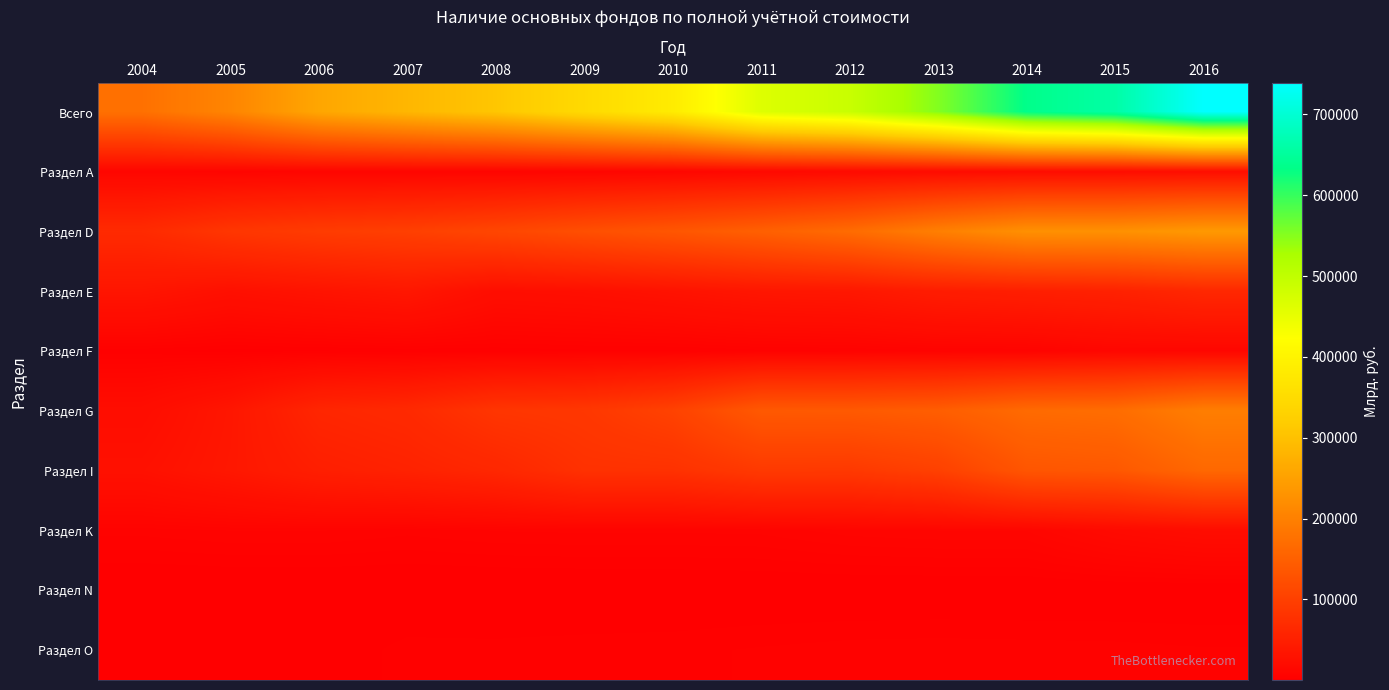

Reading right to left, extract all data points from this chart.

Всего: 2016=739261.9	2015=659738.1	2014=635484.6	2013=552263.2	2012=490188.0	2011=463576.8	2010=383246.3	2009=346523.5	2008=308489.4	2007=284455.8	2006=259290.0	2005=207500.0	2004=175931.5
Раздел А: 2016=22925.5	2015=21435.9	2014=20777.8	2013=19474.8	2012=17164.3	2011=14428.3	2010=11275.7	2009=9655.5	2008=8995.0	2007=9845.4	2006=9628.8	2005=9038.2	2004=10568.1
Раздел D: 2016=238721.3	2015=225597.4	2014=224852.4	2013=198645.8	2012=167953.6	2011=150108.2	2010=135205.4	2009=123525.8	2008=109956.3	2007=99508.4	2006=94023.3	2005=84824.8	2004=67263.3
Раздел Е: 2016=62161.2	2015=53132.8	2014=48915.1	2013=45069.9	2012=37076.0	2011=35503.4	2010=29960.0	2009=25278.5	2008=23142.1	2007=36483.9	2006=31502.6	2005=26276.1	2004=33836.7
Раздел F: 2016=11245.0	2015=11613.3	2014=7399.8	2013=7254.0	2012=6000.8	2011=5467.5	2010=4170.1	2009=4161.8	2008=3490.8	2007=3427.3	2006=2880.0	2005=2243.0	2004=3565.3
Раздел G: 2016=197070.1	2015=170083.9	2014=165857.8	2013=146453.2	2012=140137.5	2011=139067.2	2010=103272.3	2009=87169.2	2008=83463.4	2007=65539.0	2006=59642.9	2005=35504.2	2004=21762.4
Раздел I: 2016=162052.6	2015=137157.9	2014=133774.9	2013=100752.7	2012=89211.0	2011=90136.1	2010=77581.0	2009=77118.3	2008=61479.0	2007=54037.9	2006=48675.3	2005=36924.8	2004=27416.9
Раздел K: 2016=20615.9	2015=16881.7	2014=10468.4	2013=10435.7	2012=9808.3	2011=7977.8	2010=7804.1	2009=7861.5	2008=7603.6	2007=6569.8	2006=7630.3	2005=7576.0	2004=6660.5
Раздел N: 2016=906.9	2015=860.0	2014=900.6	2013=894.9	2012=819.4	2011=884.0	2010=709.8	2009=570.1	2008=412.2	2007=472.8	2006=442.7	2005=375.4	2004=284.0
Раздел O: 2016=4783.6	2015=5230.6	2014=5364.4	2013=5540.7	2012=5365.0	2011=4804.6	2010=4234.1	2009=4079.9	2008=3796.4	2007=3899.7	2006=1343.5	2005=2004.8	2004=2382.8